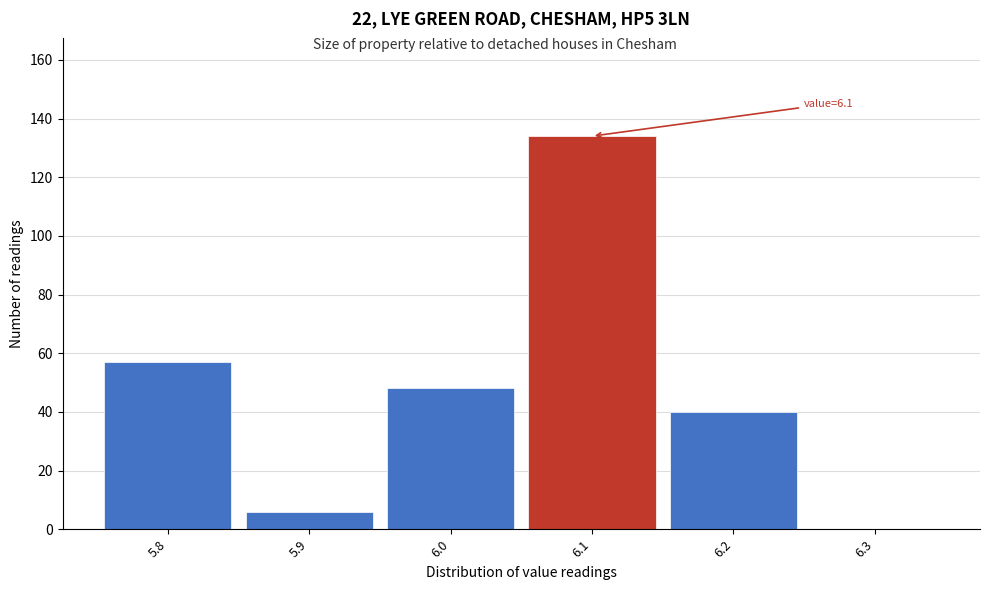

Over which range of the x-axis is the bar tallest?

6.05 to 6.15